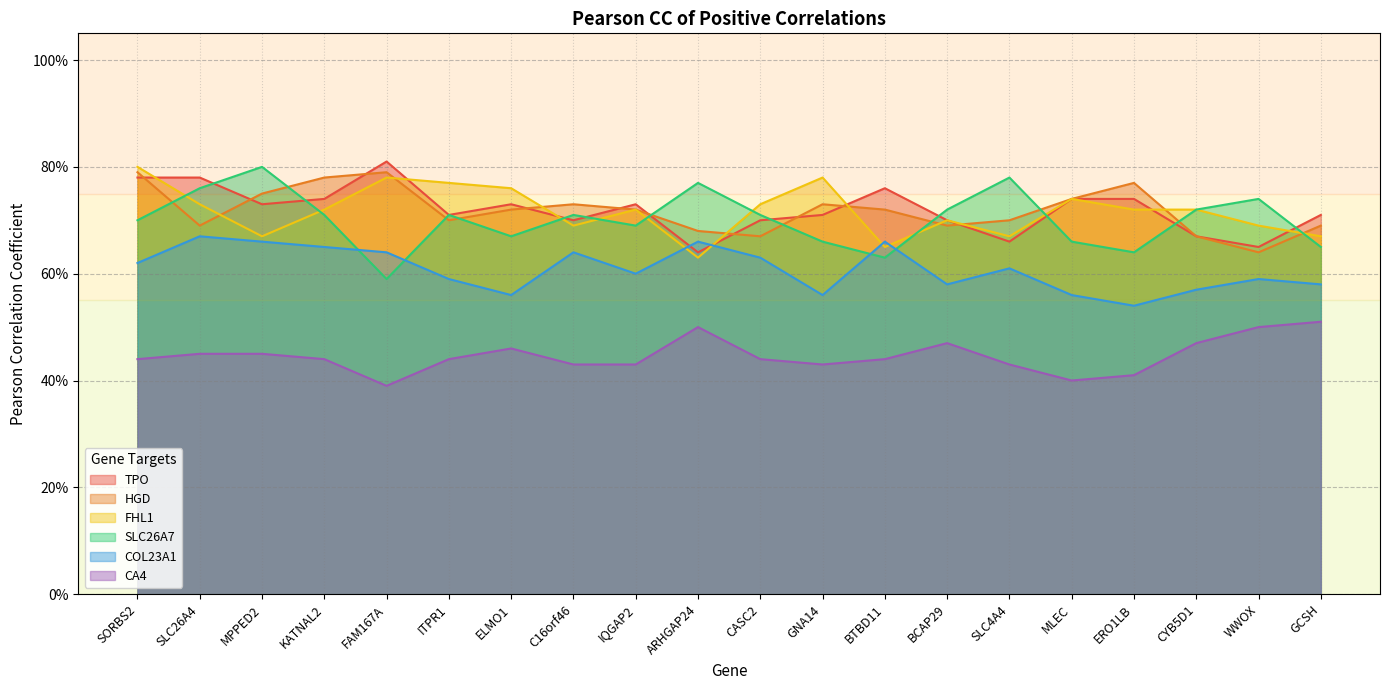

How many series are shown in this chart?

6